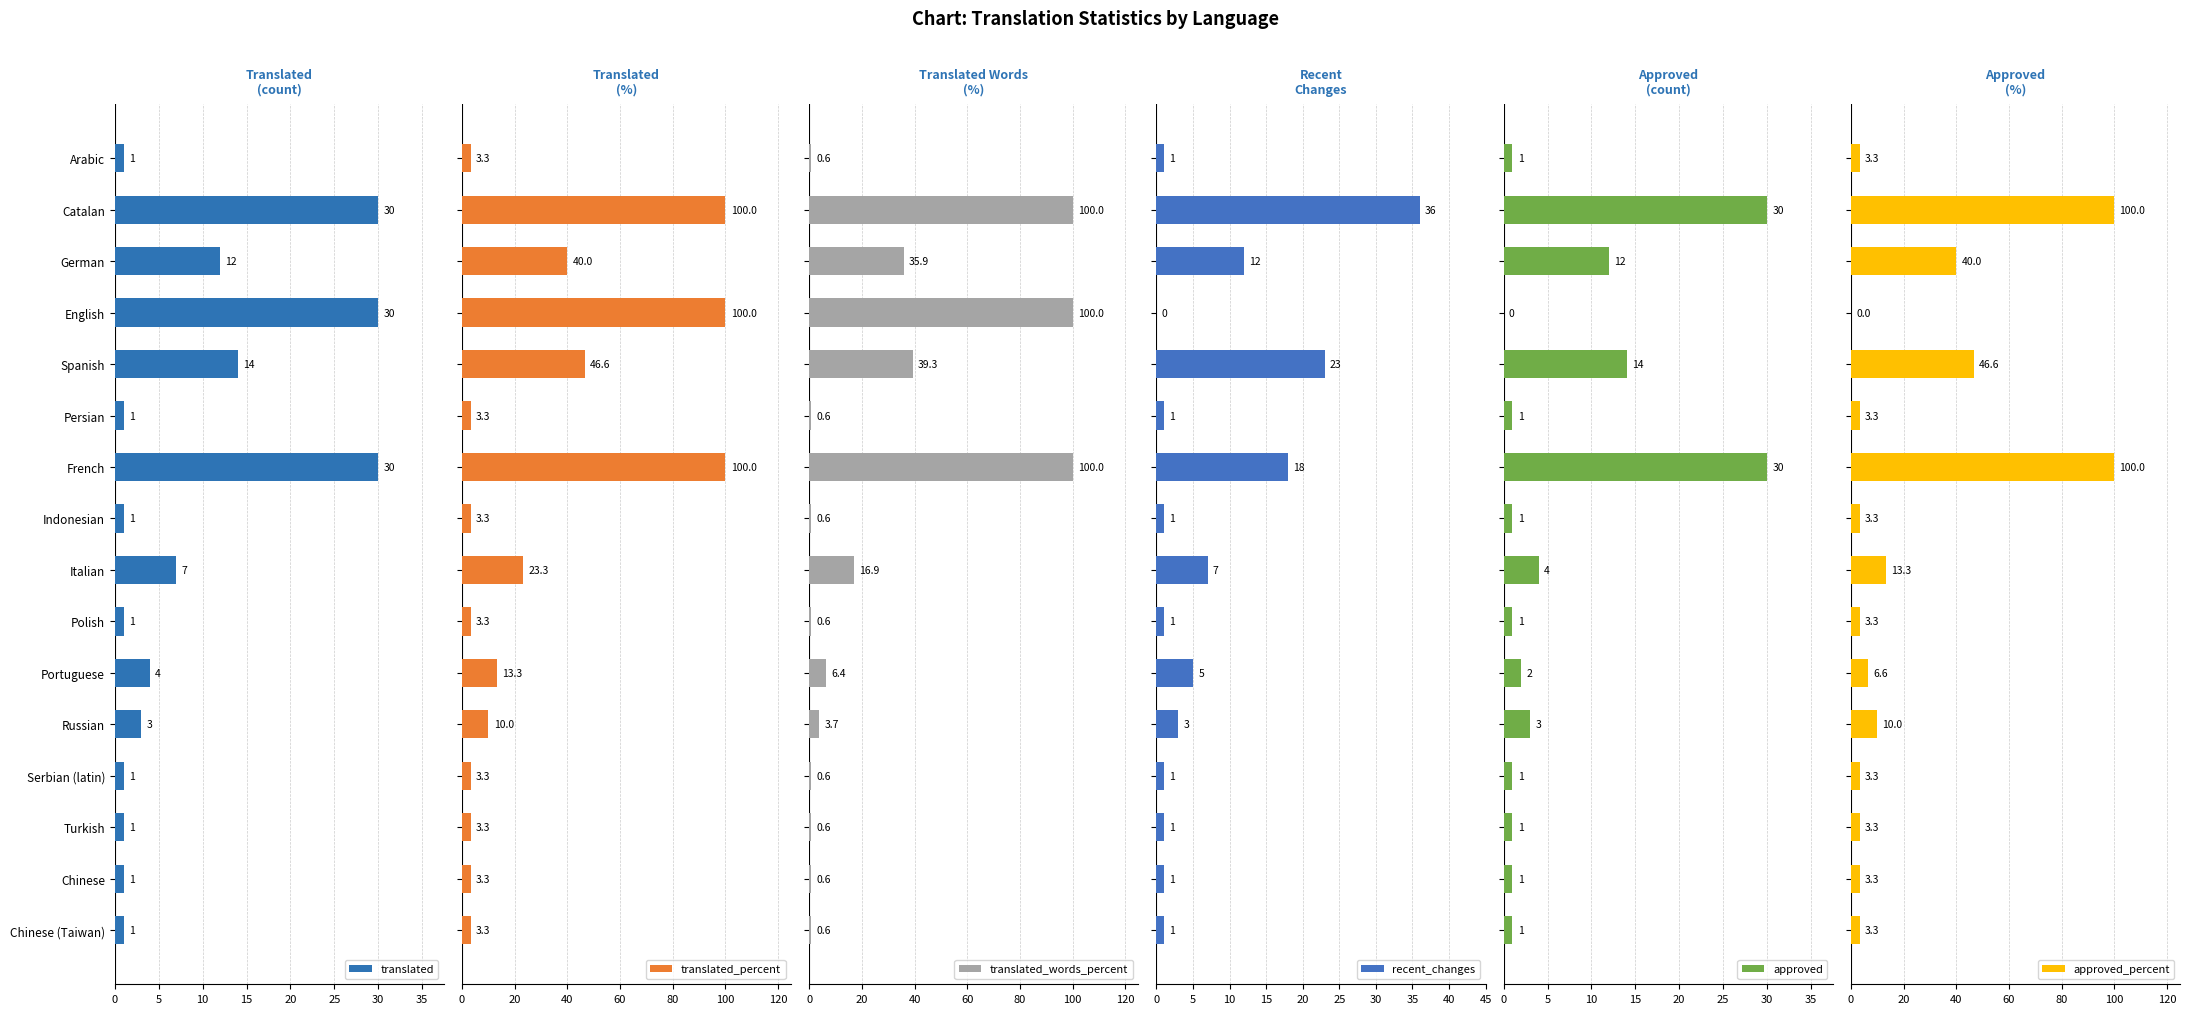

What is the sum of all translated_percent values?

459.6